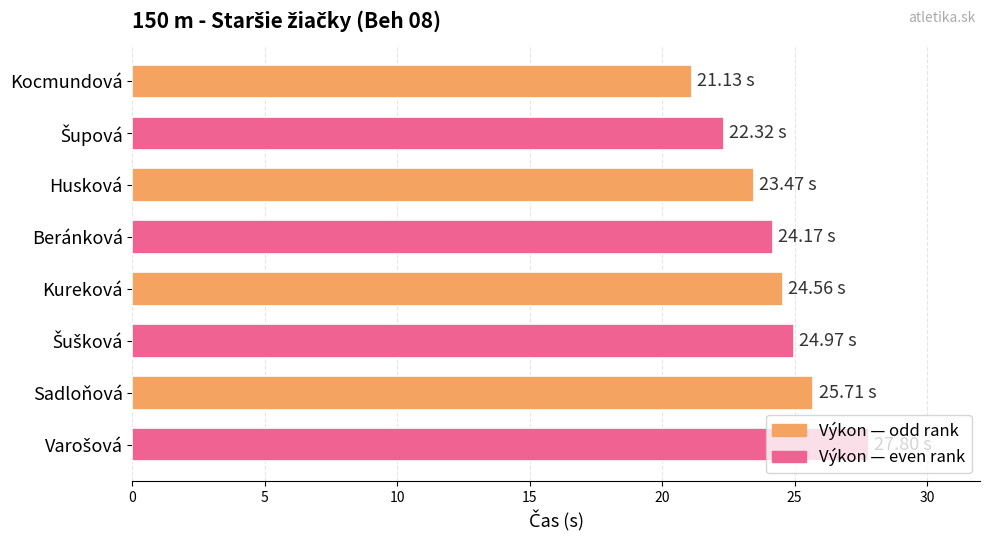

What is the difference between the maximum and second lowest values?

5.5